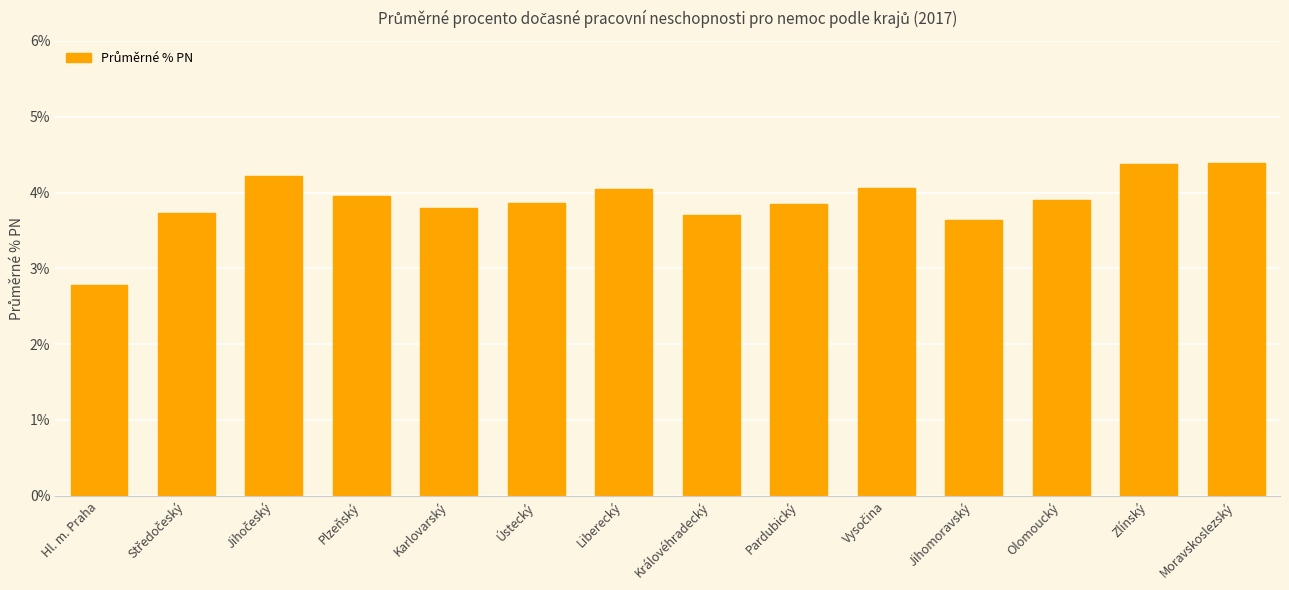

Which has a higher value, Jihomoravský or Olomoucký?

Olomoucký